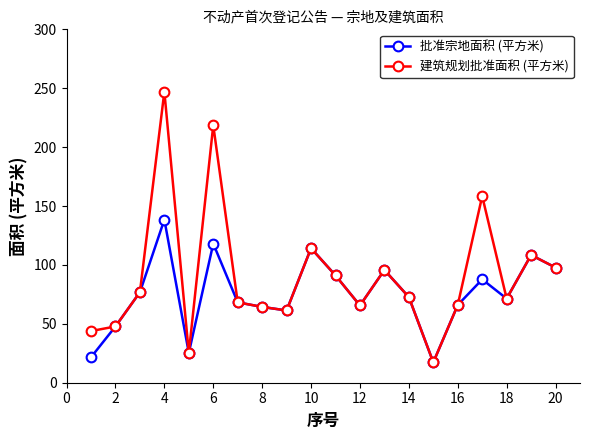

What is the value of the 批准宗地面积 (平方米) point at the 7th from the left?

68.2